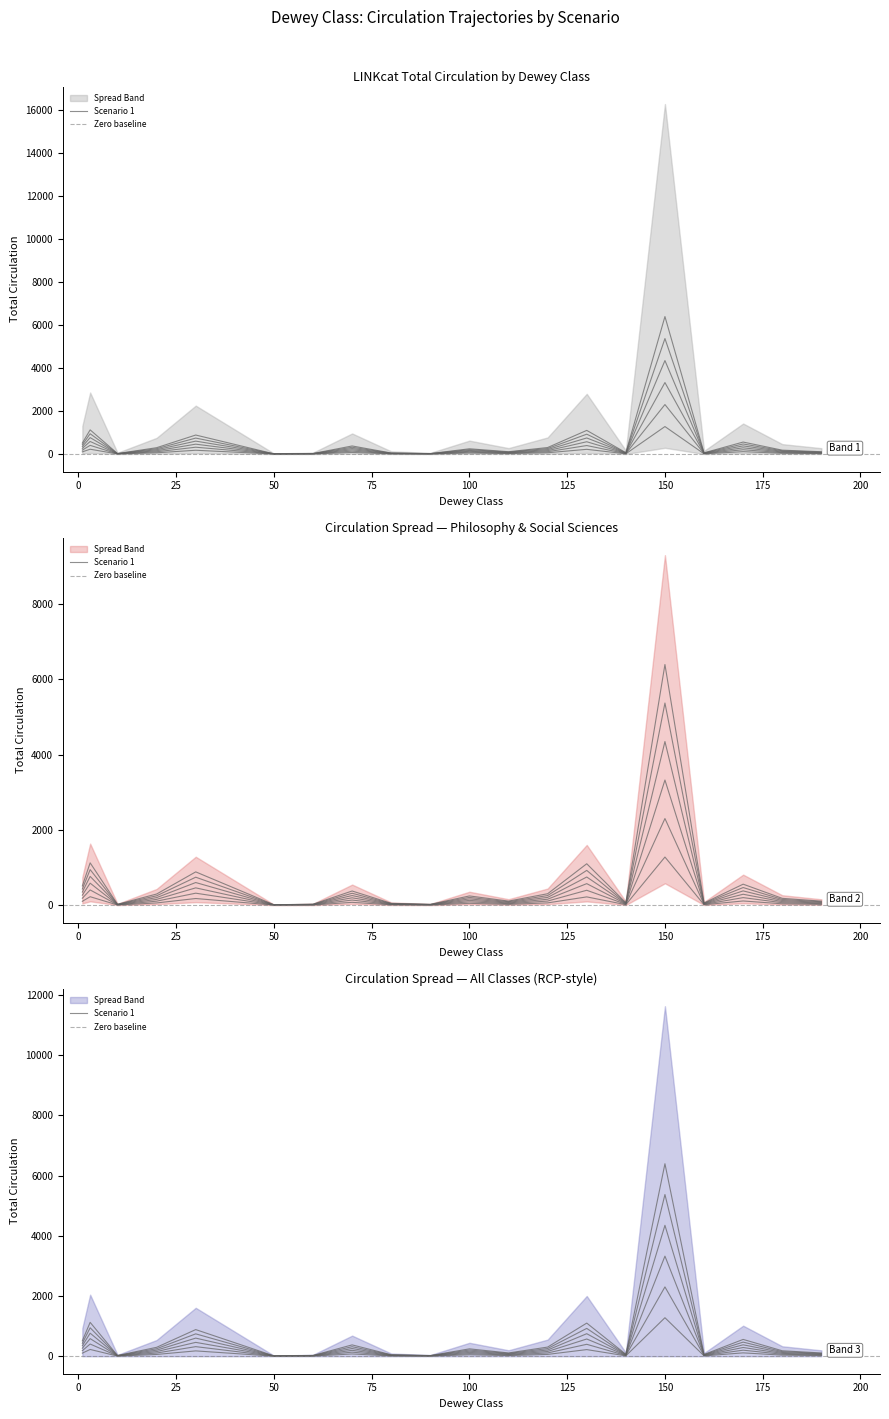

How many lines are shown in the chart?

3